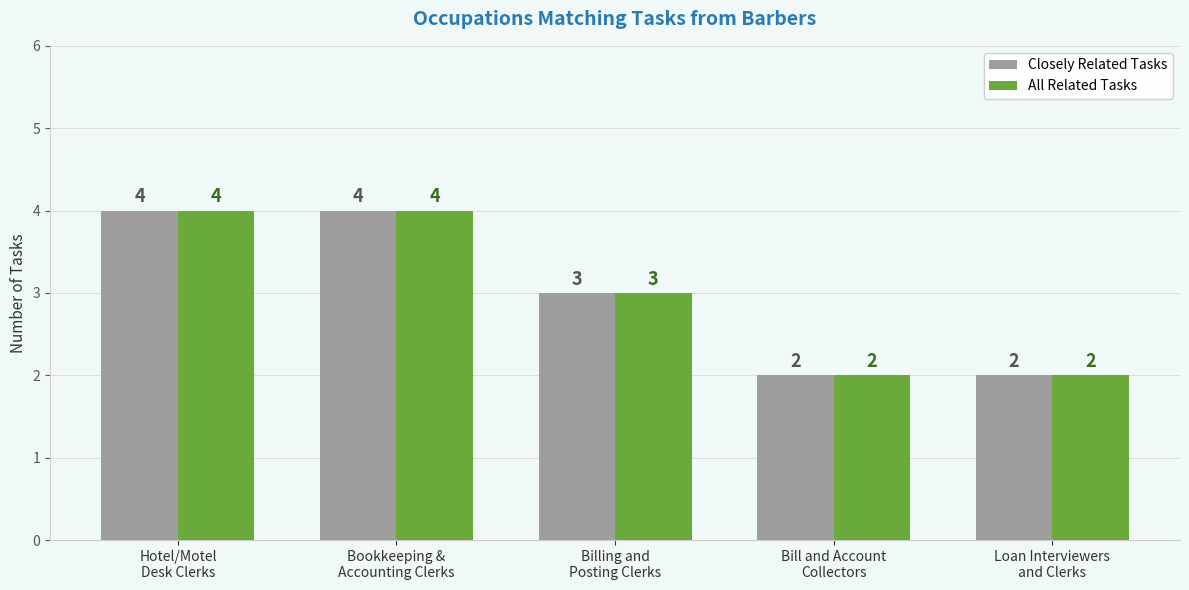

What is the sum of the Closely Related Tasks values at Bookkeeping &
Accounting Clerks and Bill and Account
Collectors?

6